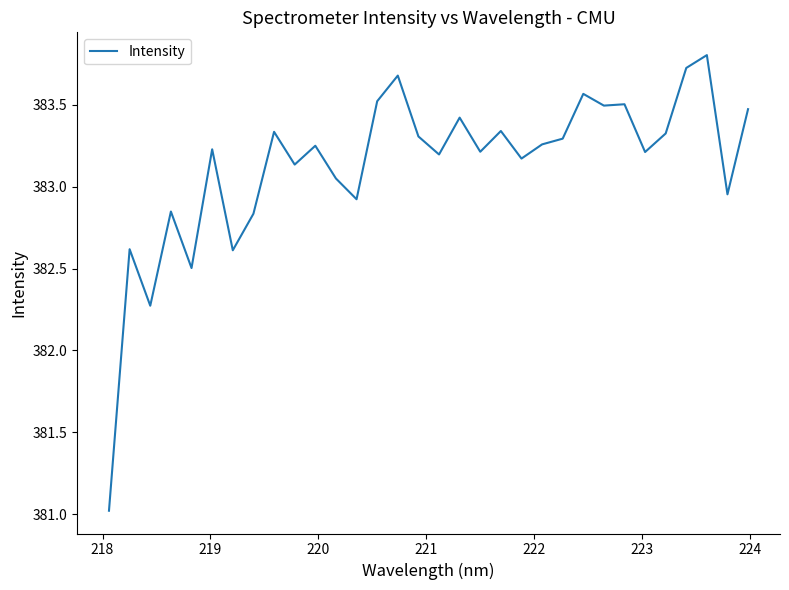

What is the greatest value displayed?

383.8